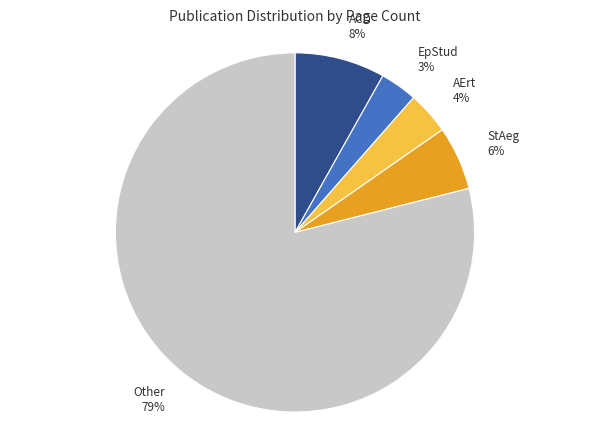

To the nearest percent, what is the average slice percentage?

20%